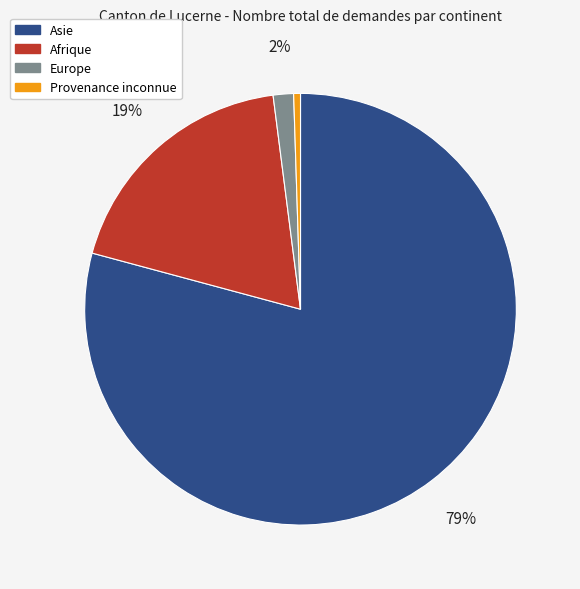

Count the number of slices in the pie.

4